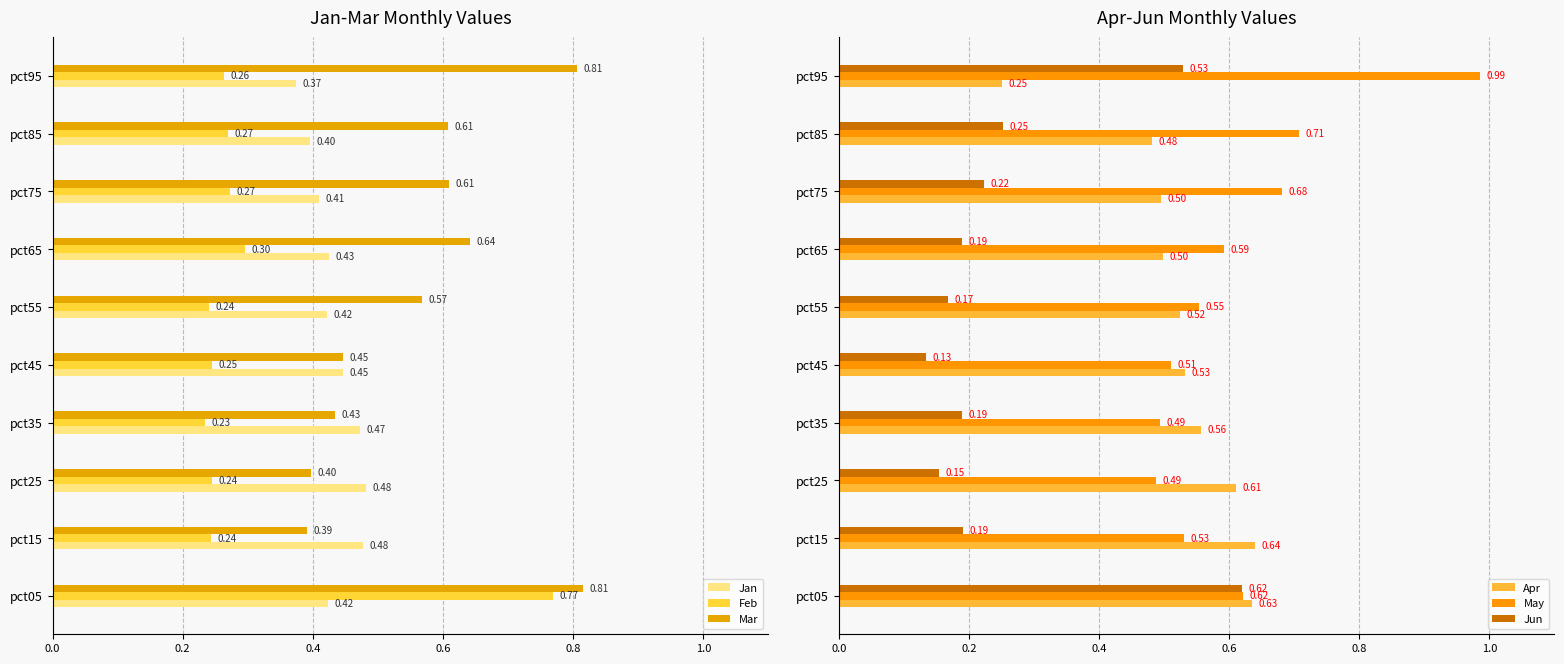

Are the bars grouped side by side (vs. stacked)?

Yes